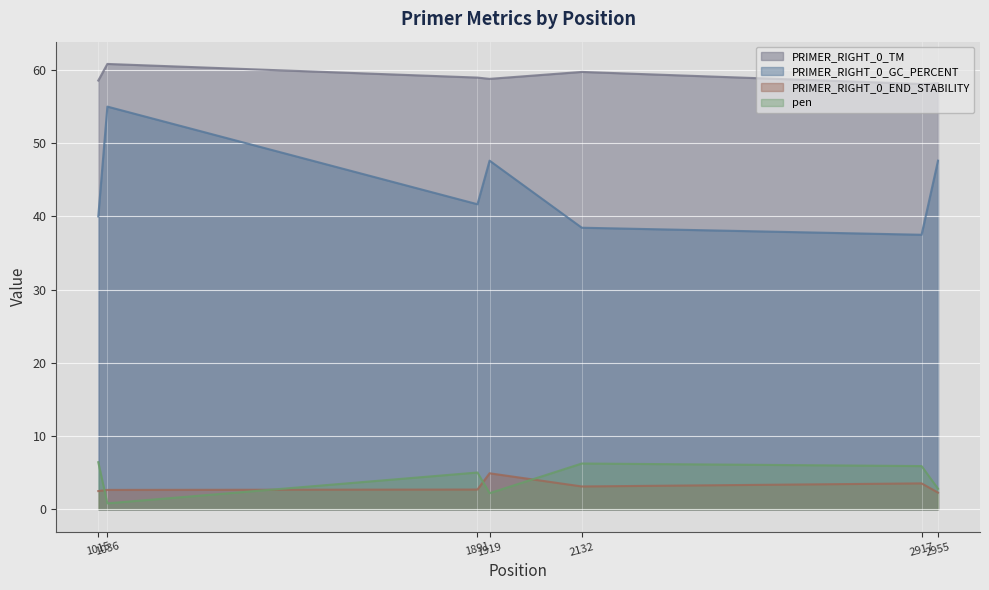

Is it true that PRIMER_RIGHT_0_GC_PERCENT equals 53.5 at 1015?

False